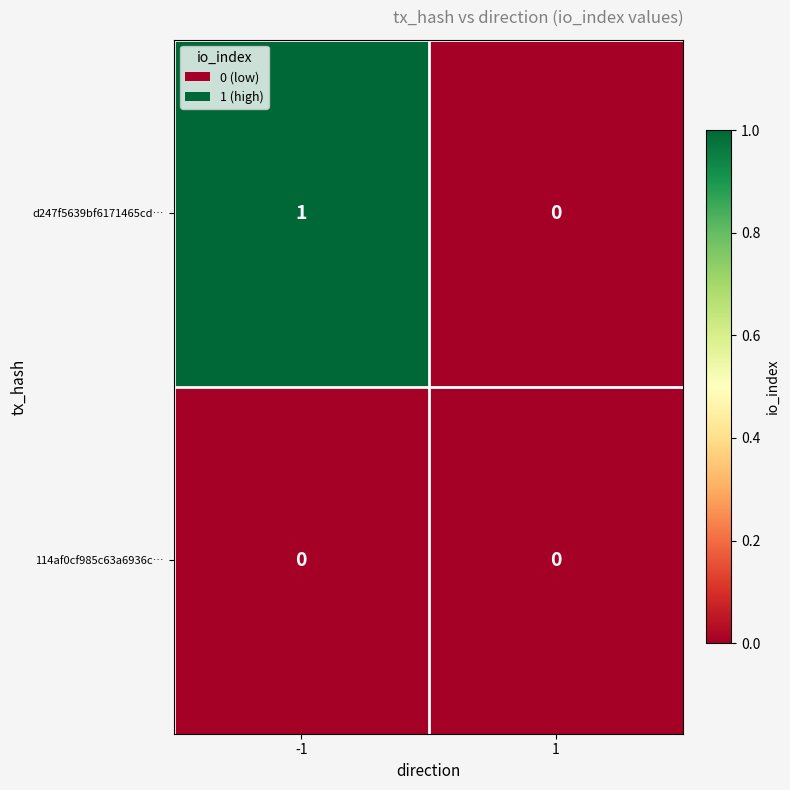

Which series changed the most between -1 and 1?

d247f5639bf6171465cd…